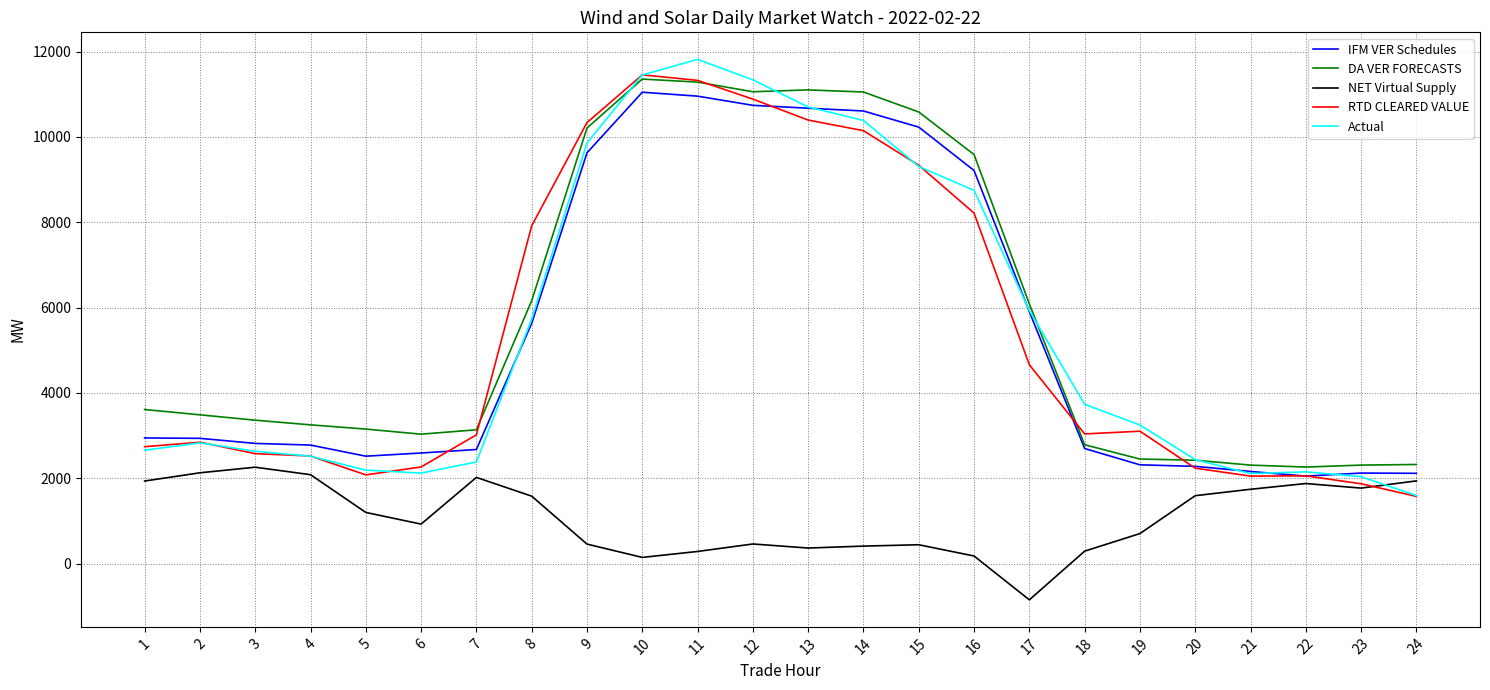

True or false: NET Virtual Supply has a value of 2955.4 at 4.

False